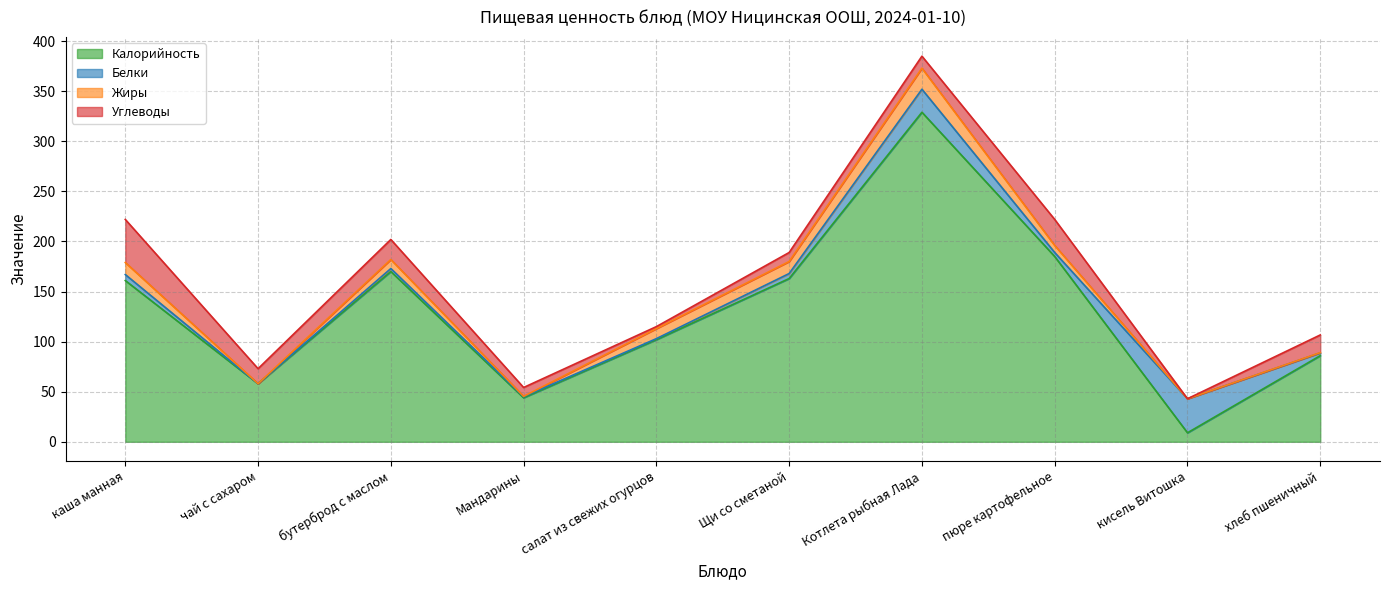

How many values in Белки are above zero?

9